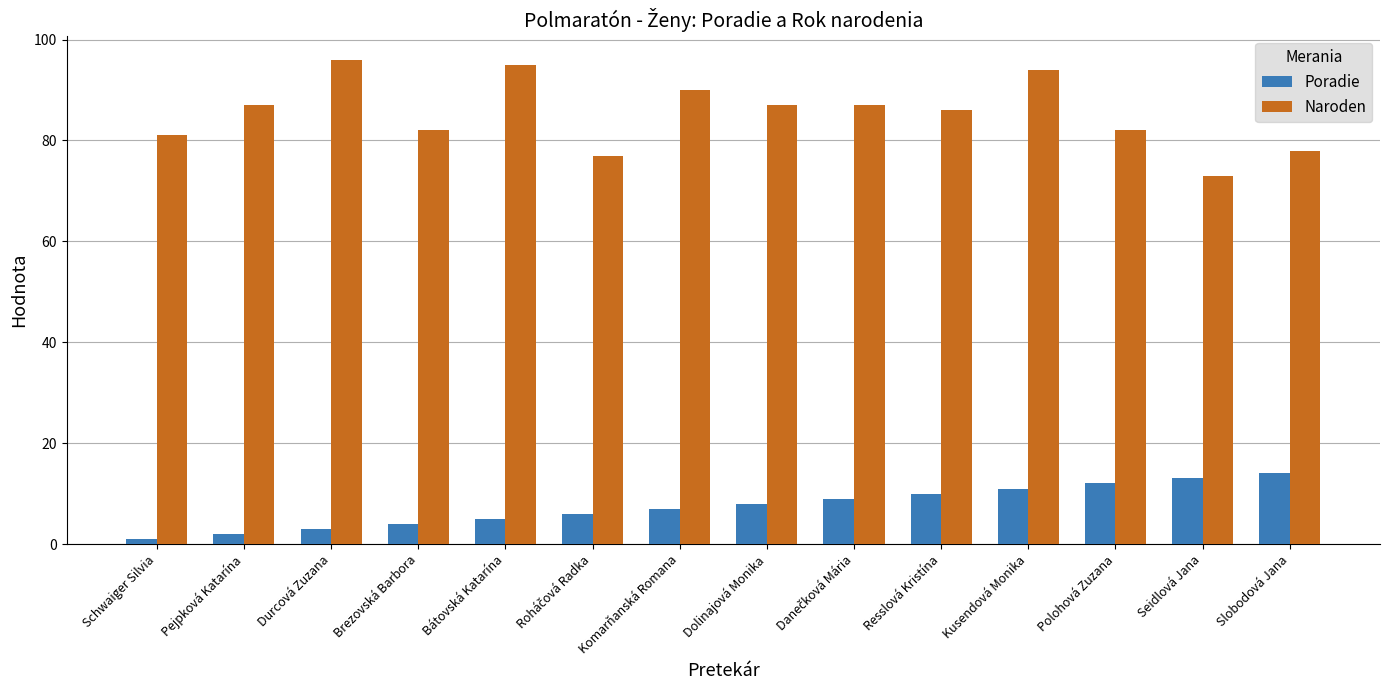

What are all the series names shown in the legend?

Poradie, Naroden